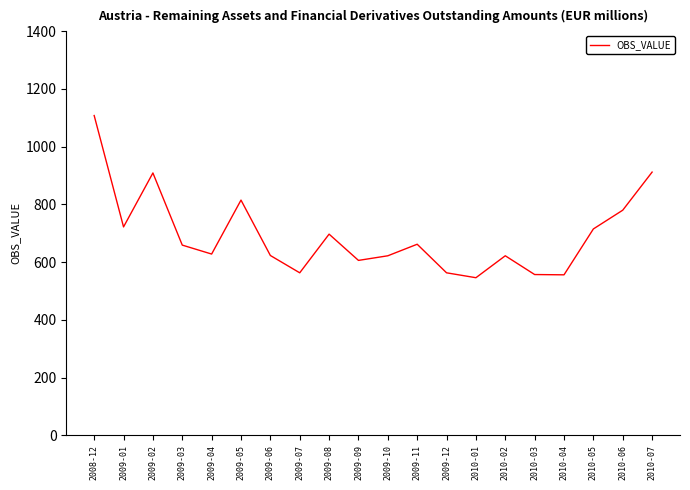

The value at 2010-04 is 556. True or false?

True